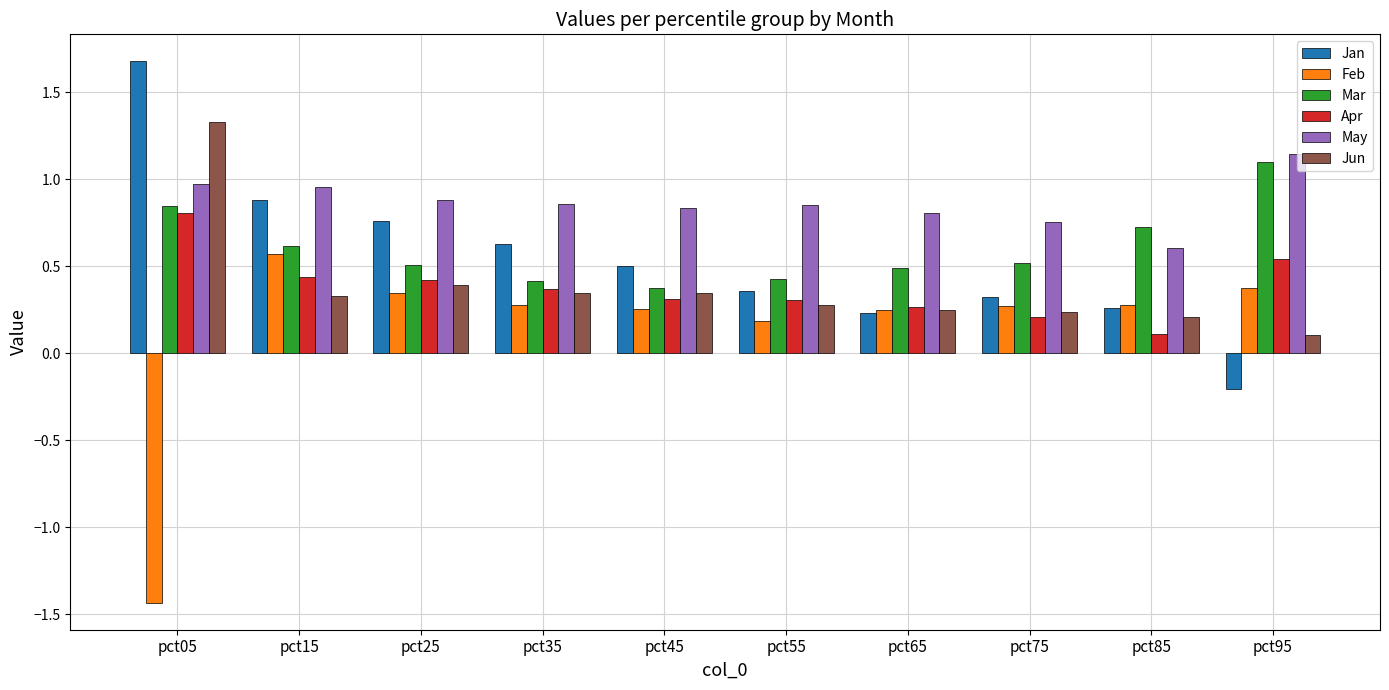

What is the difference between the highest and lowest values at pct55?

0.7